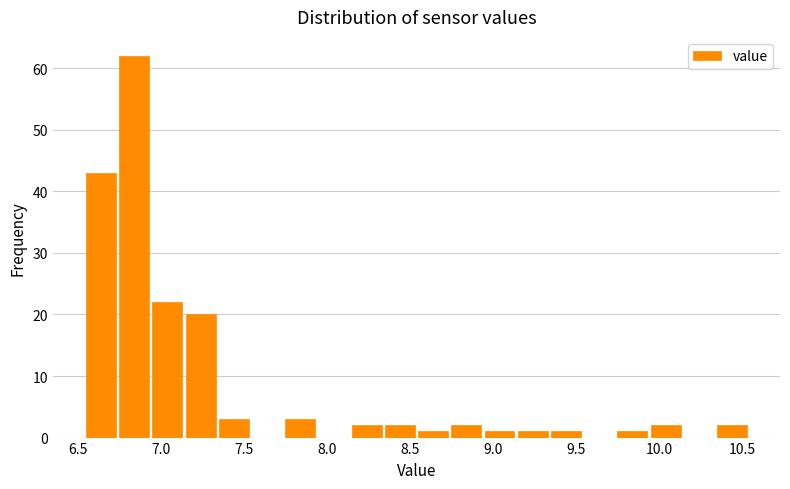

Reading left to right, transcribe this chart: for each bar, give the range it covers on the x-axis and its height. Neither the bar edges nor the heights are printed on the chart, so give them approximately, as read against the axes.

6.54 to 6.74: 43
6.74 to 6.94: 62
6.94 to 7.14: 22
7.14 to 7.34: 20
7.34 to 7.54: 3
7.54 to 7.74: 0
7.74 to 7.94: 3
7.94 to 8.14: 0
8.14 to 8.34: 2
8.34 to 8.54: 2
8.54 to 8.74: 1
8.74 to 8.94: 2
8.94 to 9.14: 1
9.14 to 9.34: 1
9.34 to 9.54: 1
9.54 to 9.74: 0
9.74 to 9.94: 1
9.94 to 10.14: 2
10.14 to 10.34: 0
10.34 to 10.54: 2